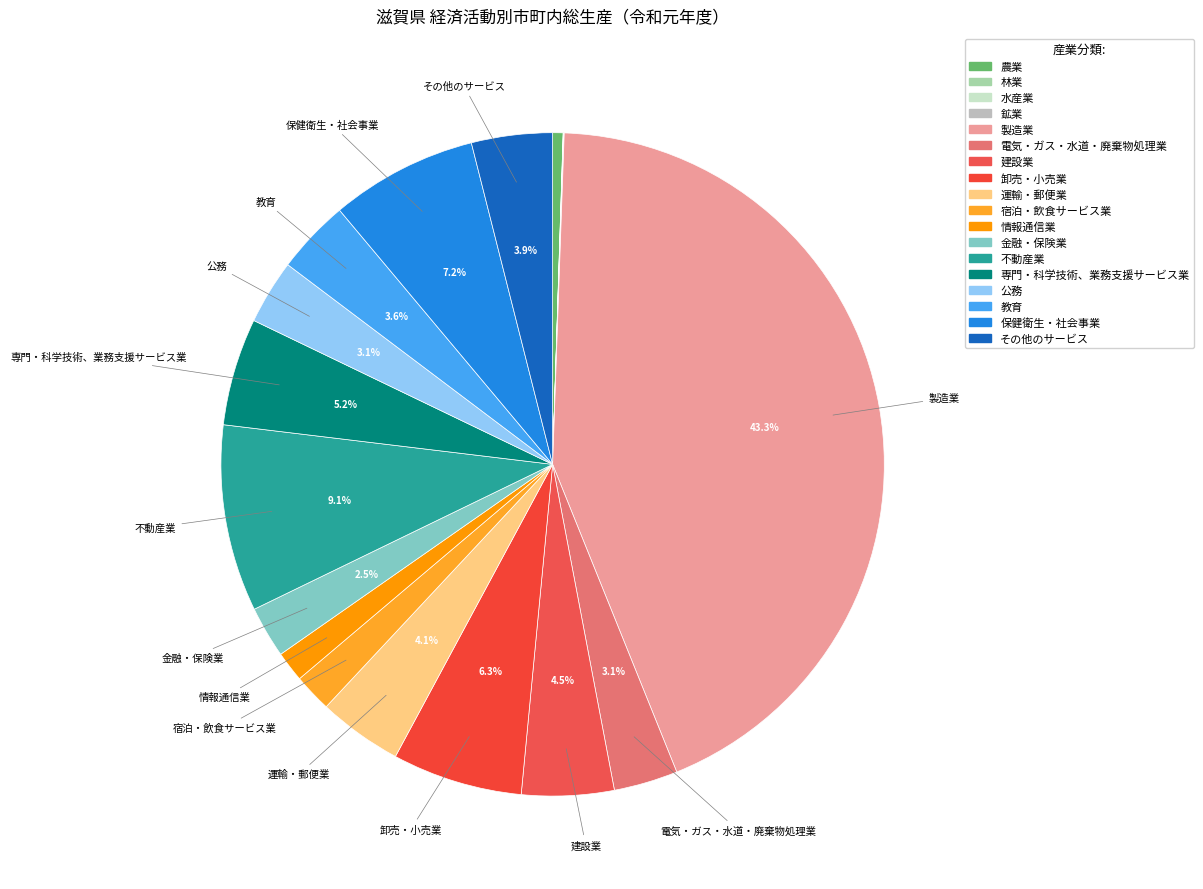

Is there a majority slice in this chart?

No